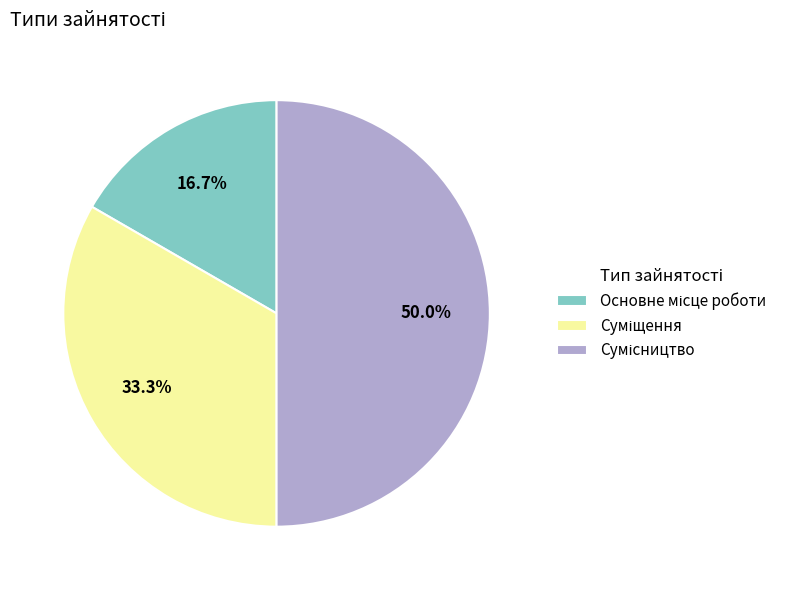

What percentage is the Основне місце роботи slice, to the nearest percent?

17%